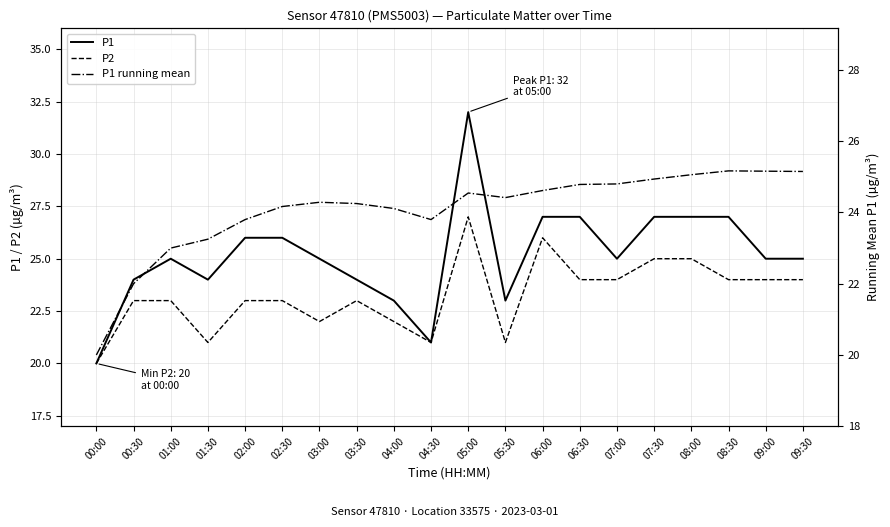

Which category has the lowest value in the P2 series?

00:00